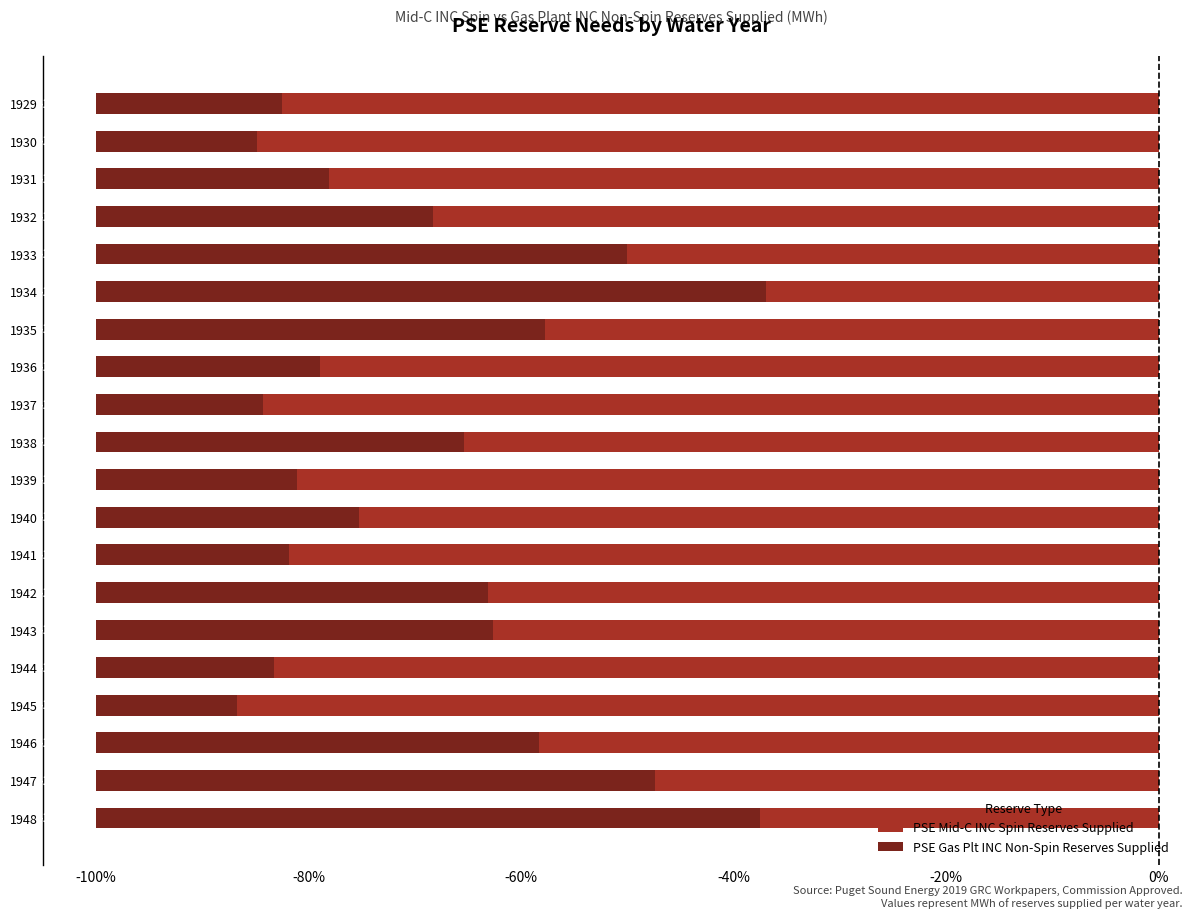

What is the sum of the PSE Gas Plt INC Non-Spin Reserves Supplied values at 1936 and 1948?

-83.5